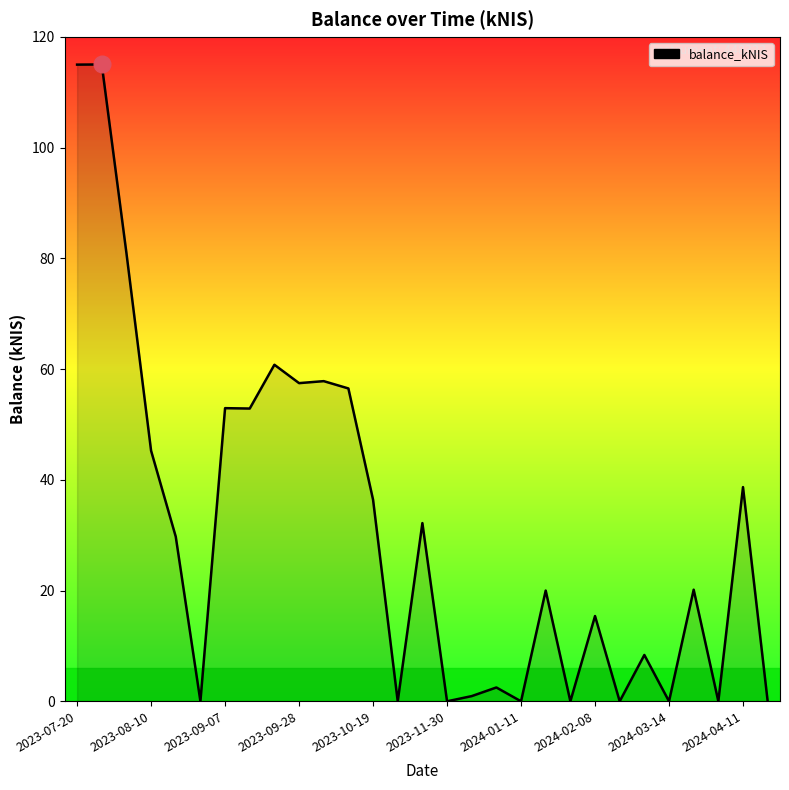

What is the greatest value displayed?

115.0